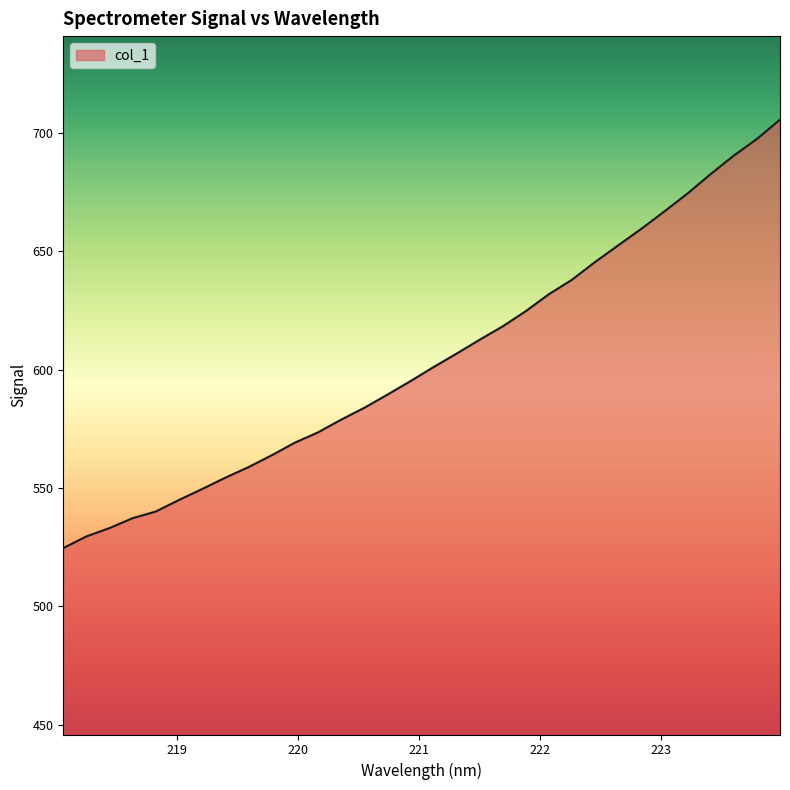

What is the minimum value shown in the chart?

524.6